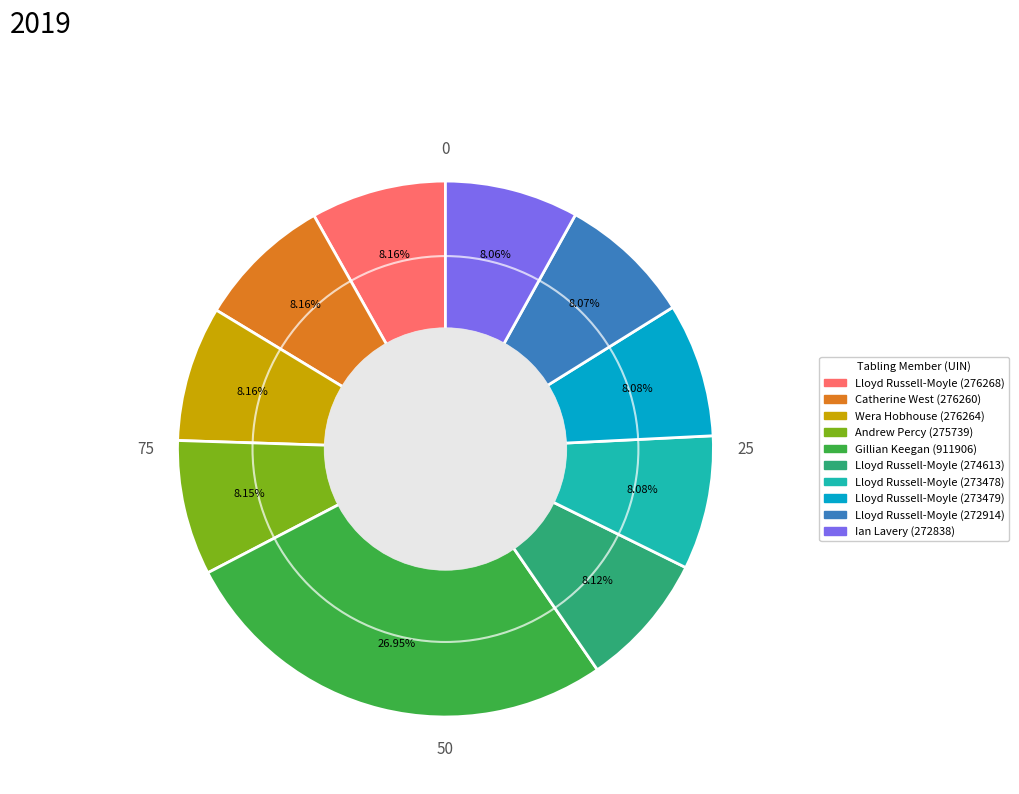

Combined, what portion of the pie is Andrew Percy (275739) and Lloyd Russell-Moyle (276268)?

16.3%